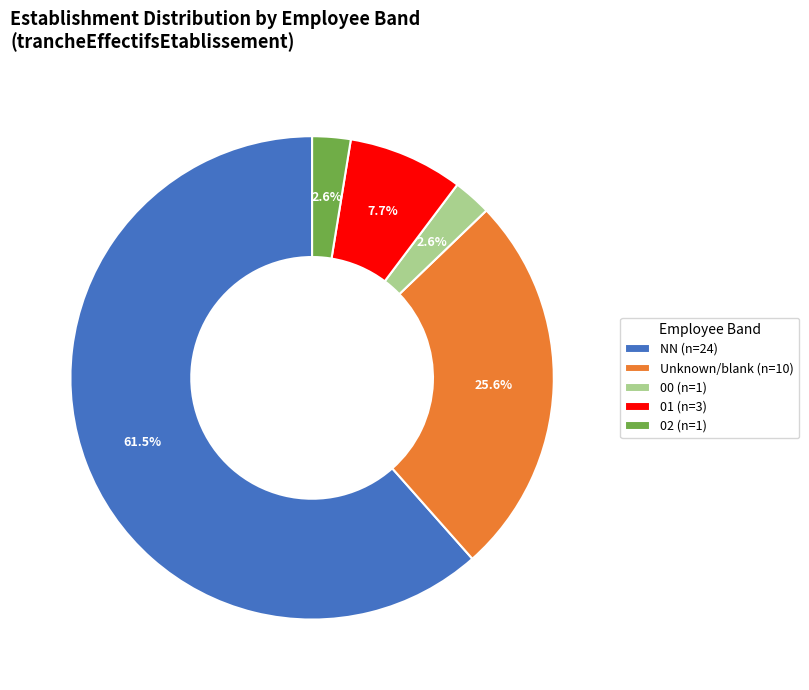

Count the number of slices in the pie.

5